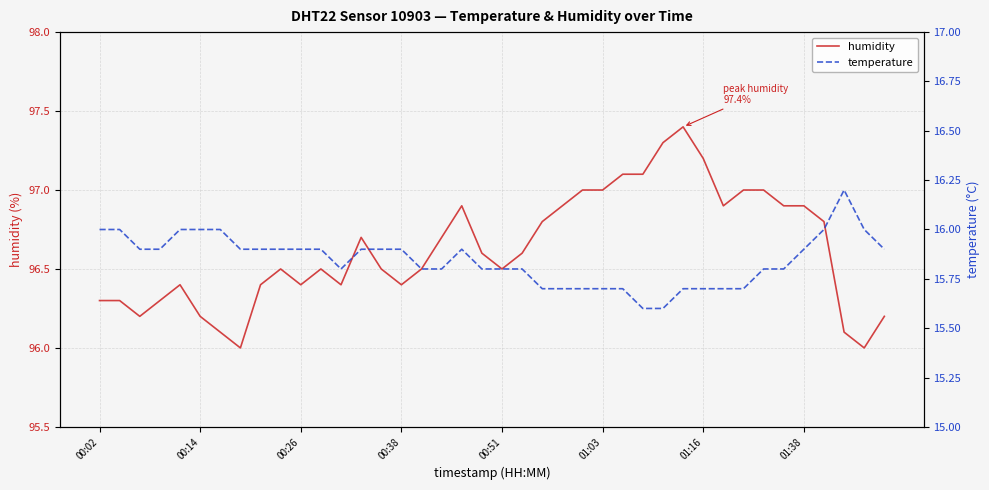

The humidity series shows 96.4 at 00:38. True or false?

True